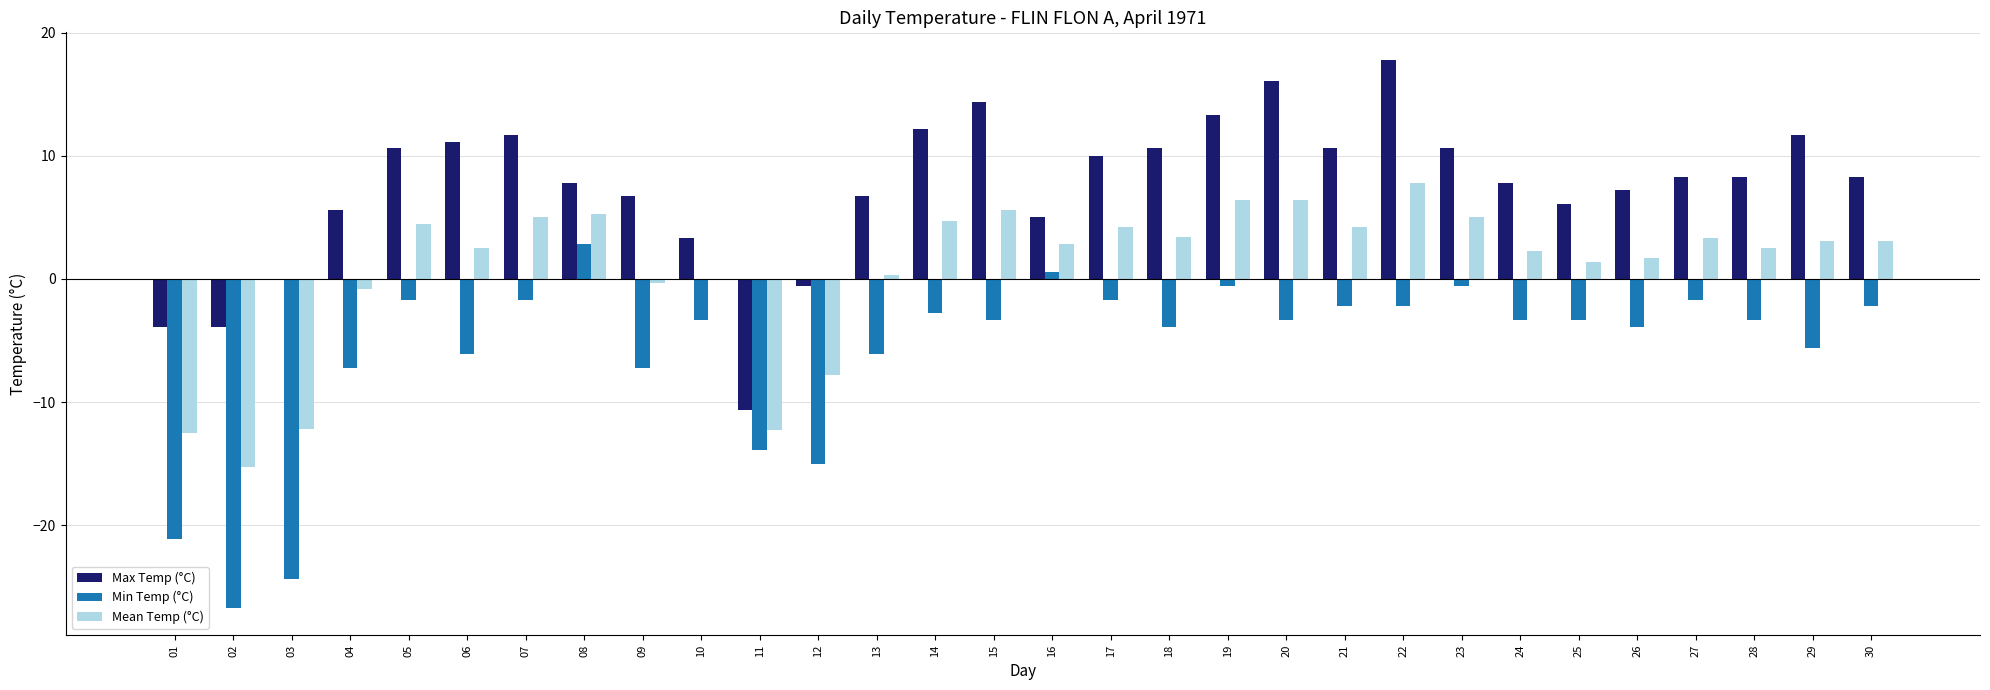

What value does the Min Temp (°C) series have at 22?

-2.2